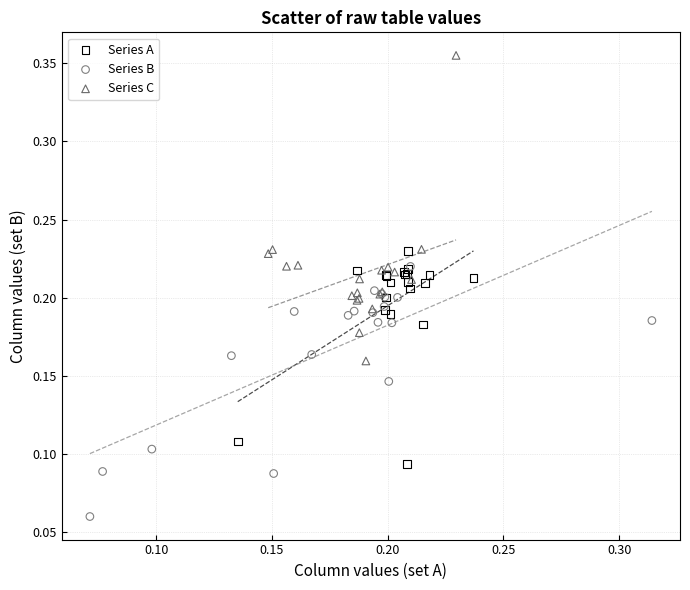

Which series contains the highest Y value?

Series C